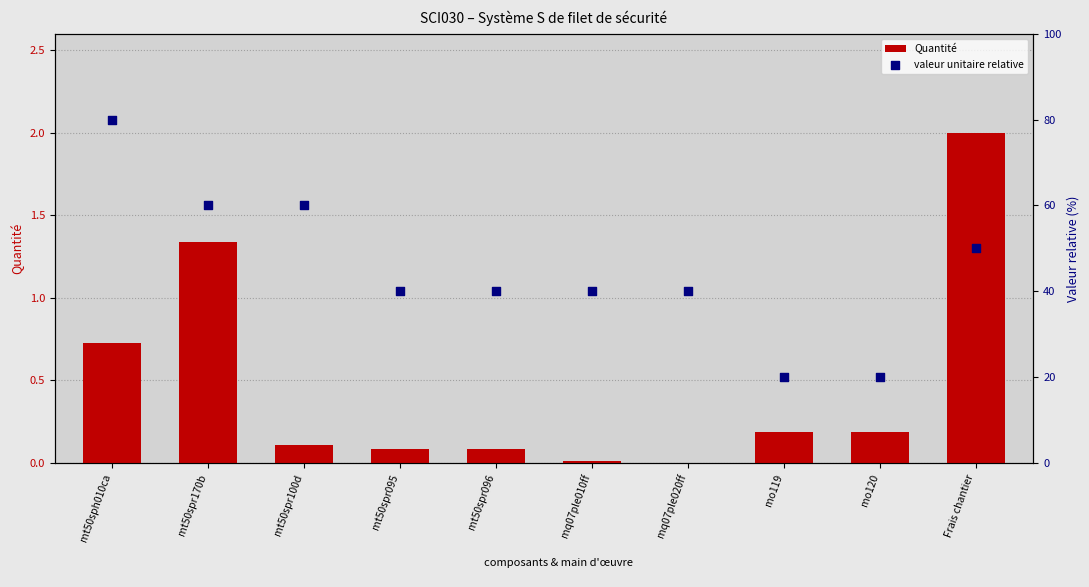

Which series contains the lowest Y value?

Quantité